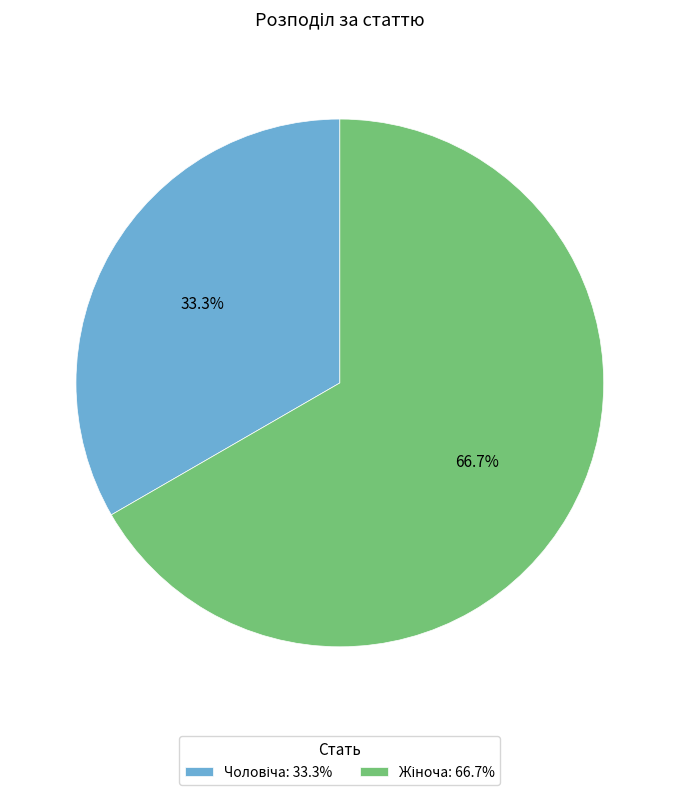

How many segments does this pie chart have?

2